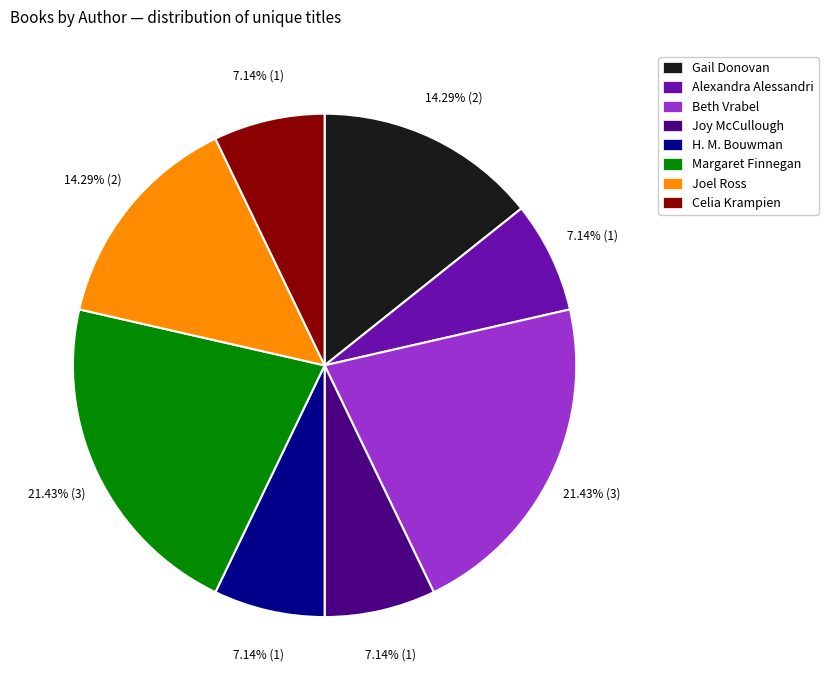

How many segments does this pie chart have?

8